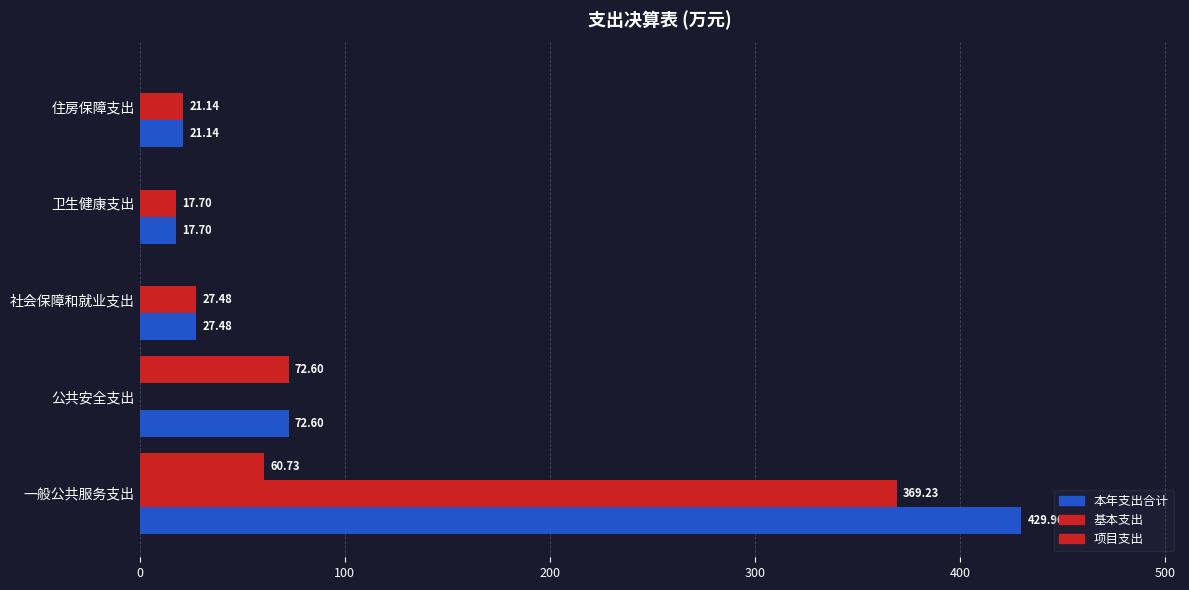

Count the number of categories in the chart.

5